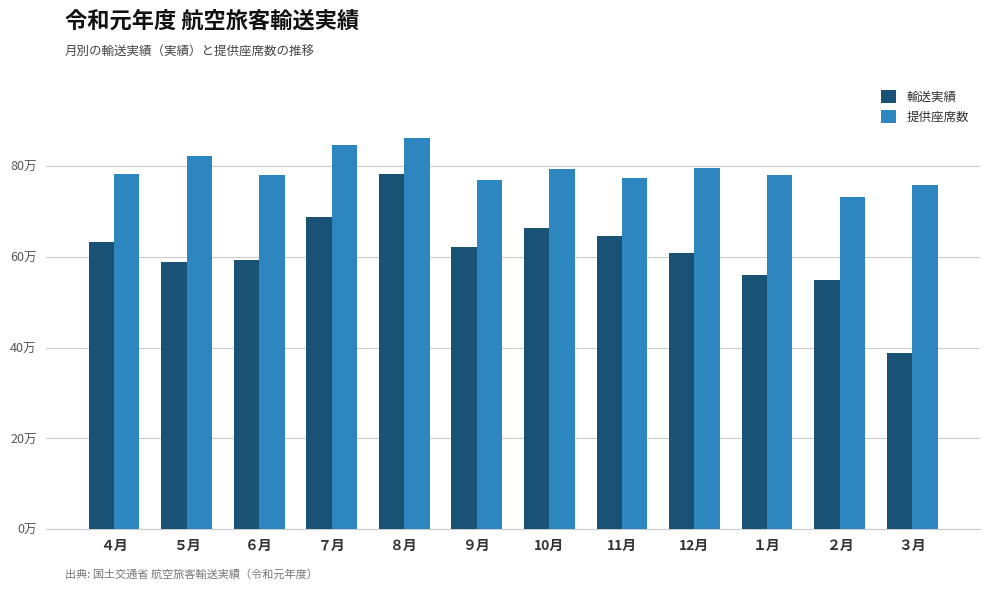

What are all the series names shown in the legend?

輸送実績, 提供座席数